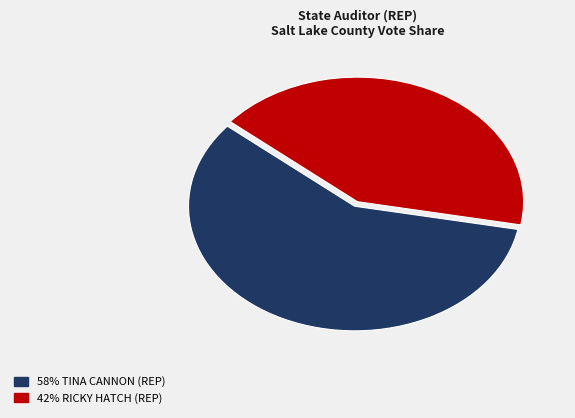

Is there any slice that represents more than half of the pie?

Yes